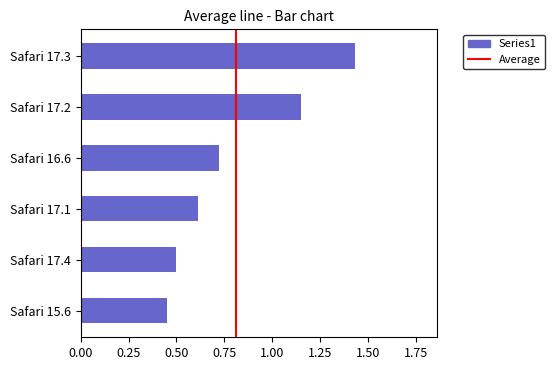

Rank the categories by value from highest to lowest.

Safari 17.3, Safari 17.2, Safari 16.6, Safari 17.1, Safari 17.4, Safari 15.6